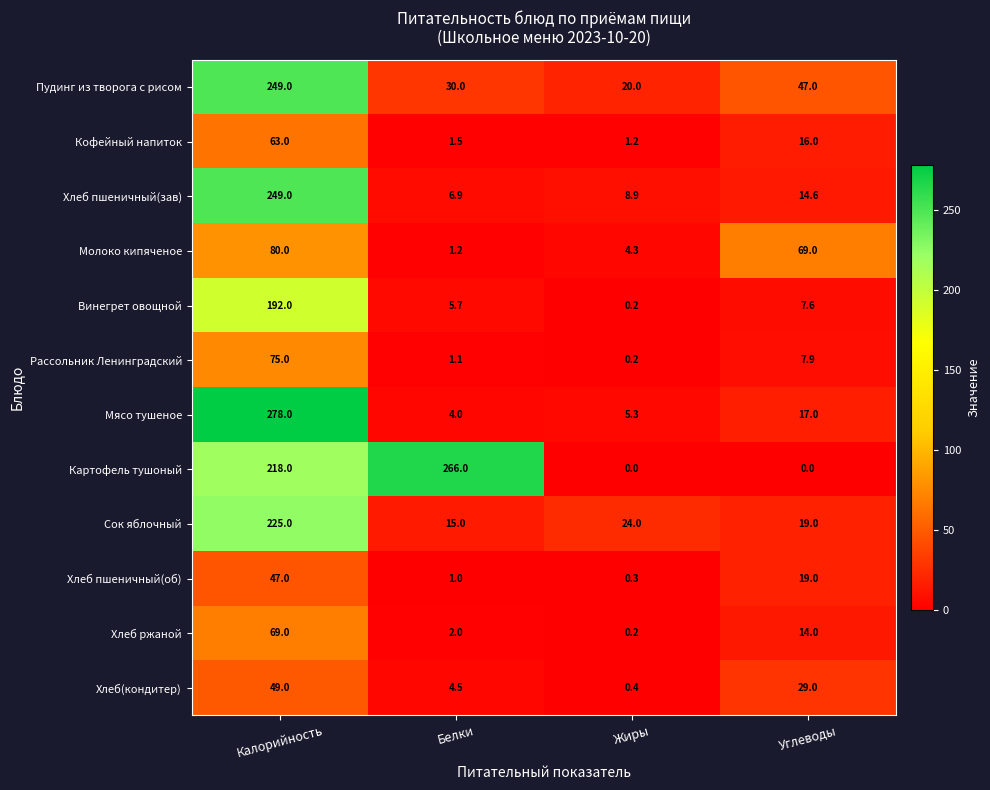

At which category is the sum across all series the highest?

Калорийность